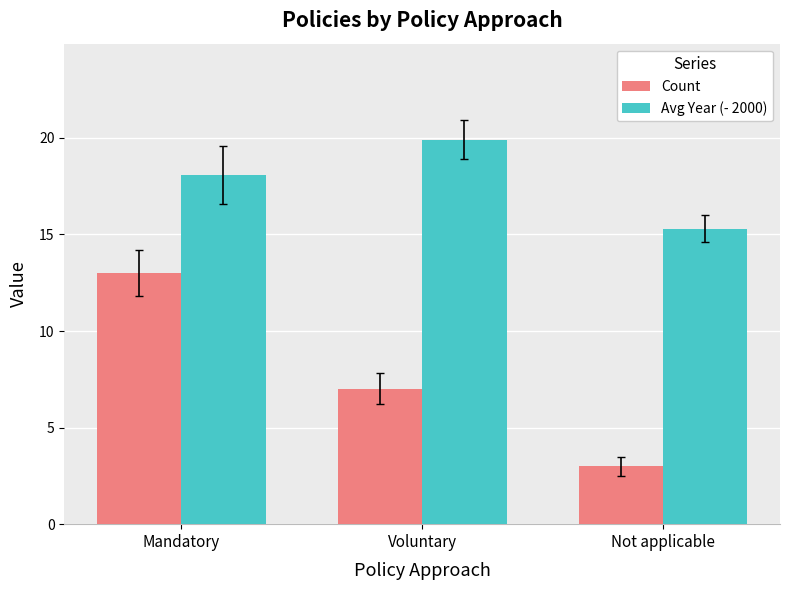

How many data points in Count are less than 7?

1